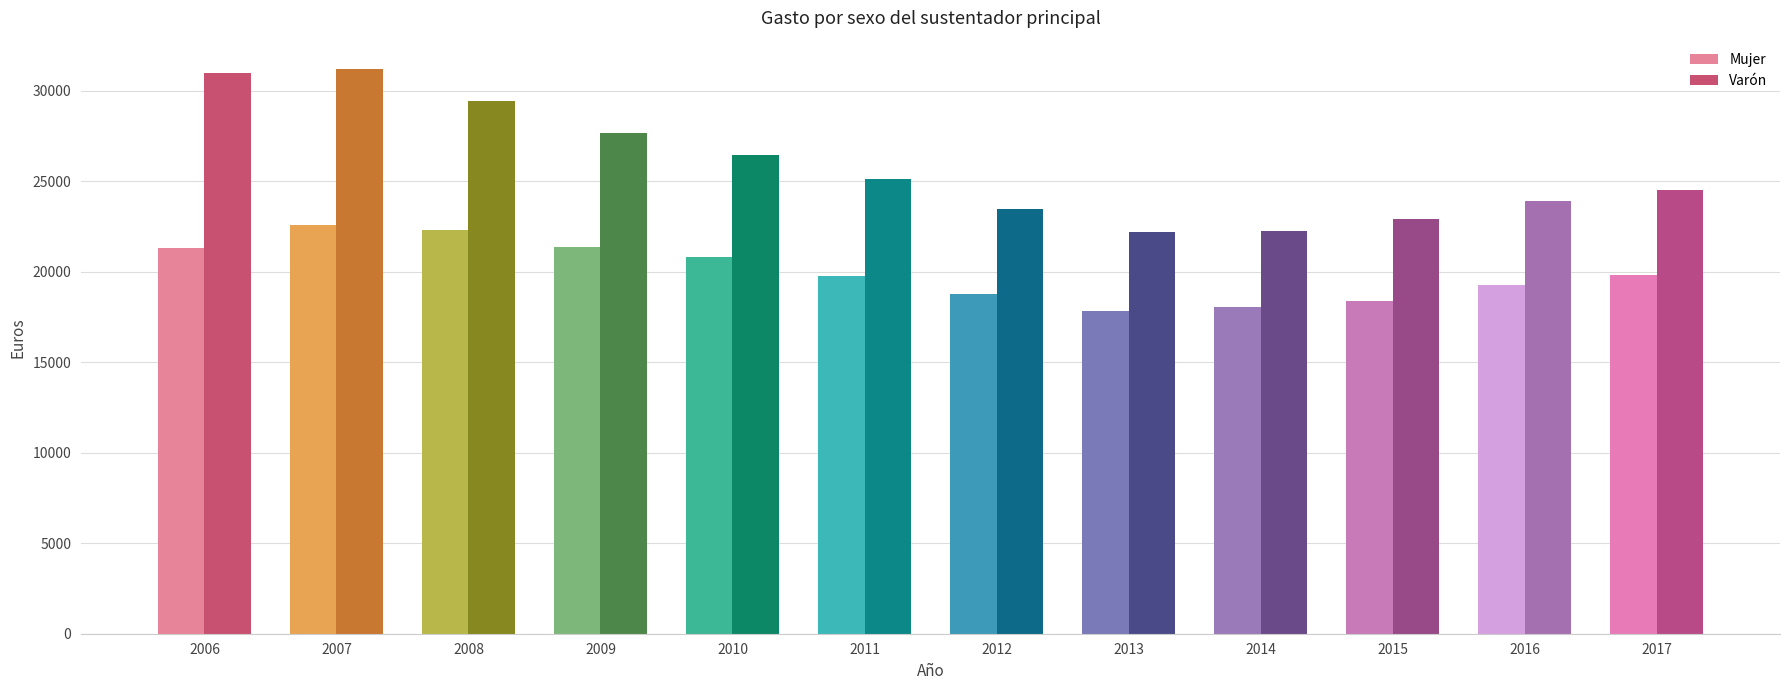

Which series has the largest range (max minus min)?

Varón